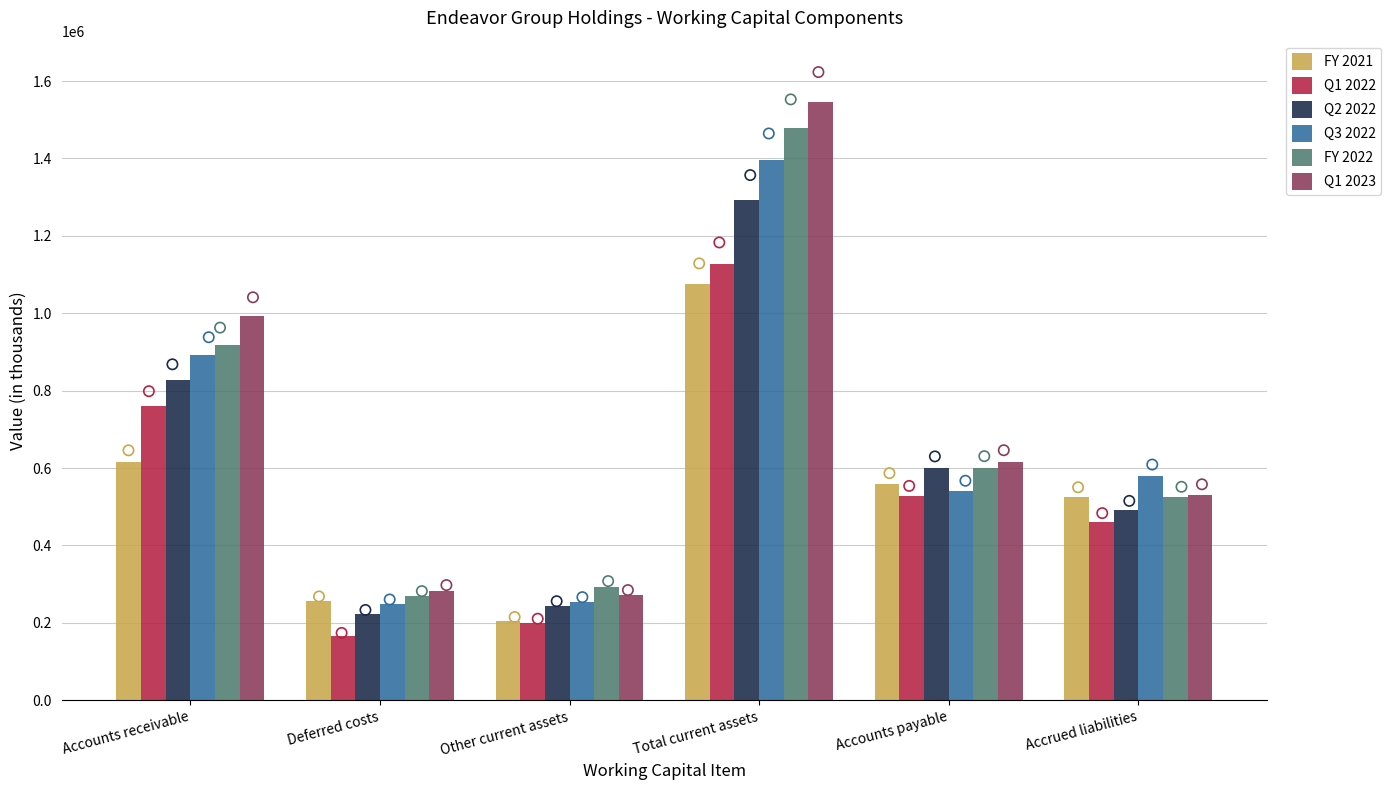

What is the total value across all series at Accounts payable?

3442274